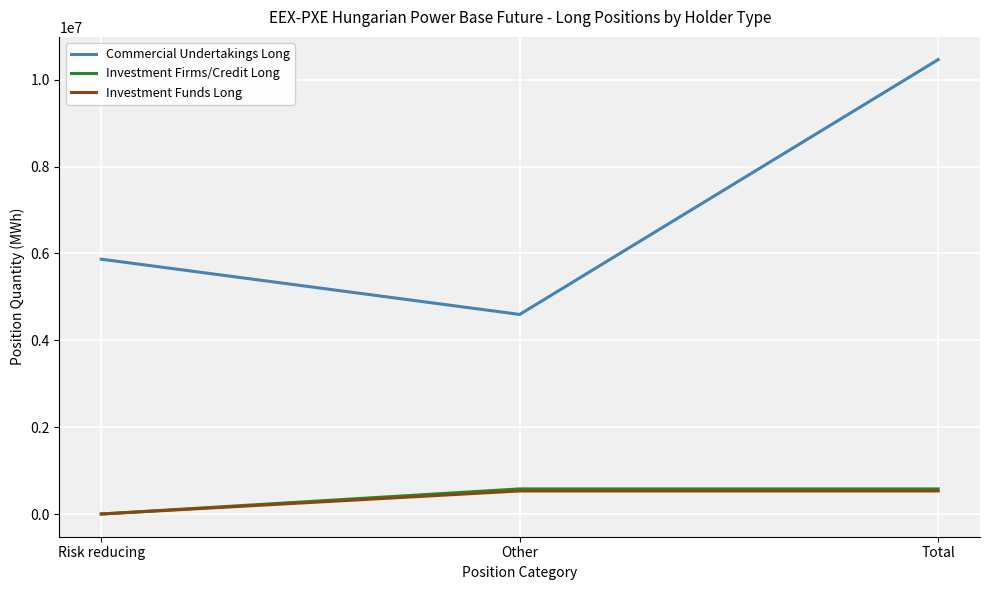

At which category does the chart reach its peak across all series?

Total